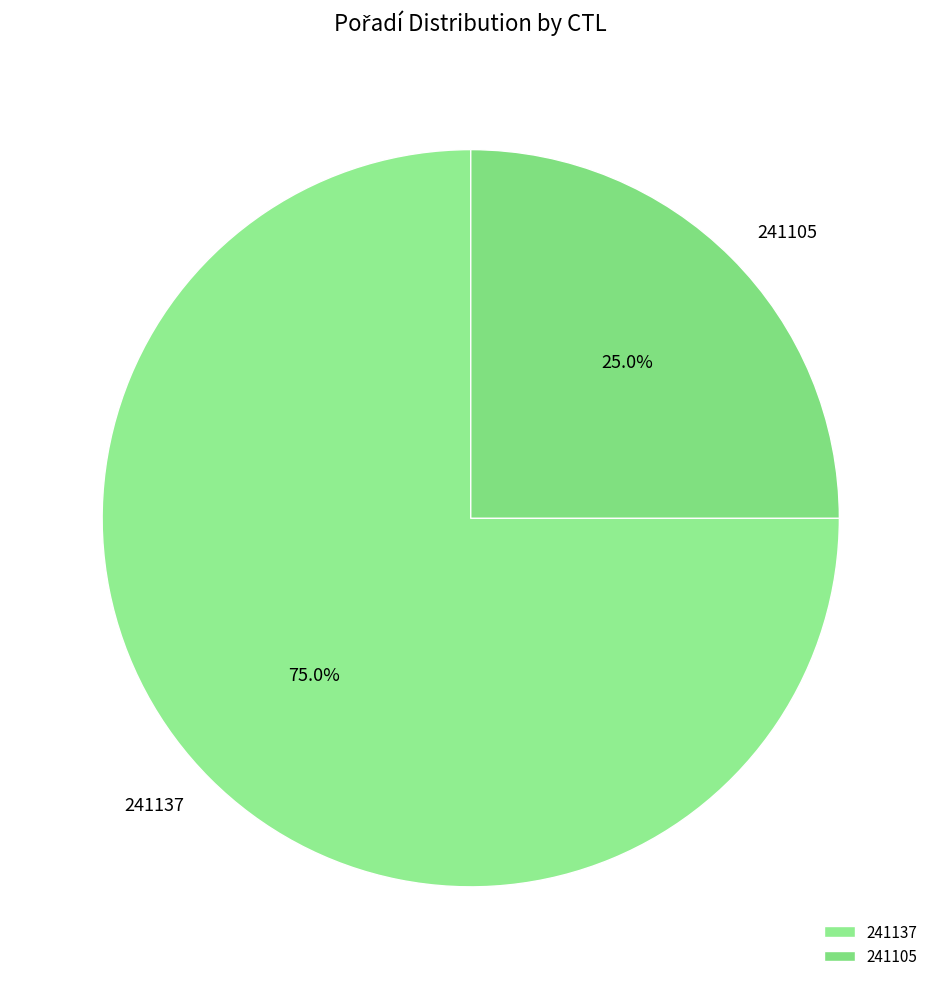

Which category has the smallest portion of the pie?

241105